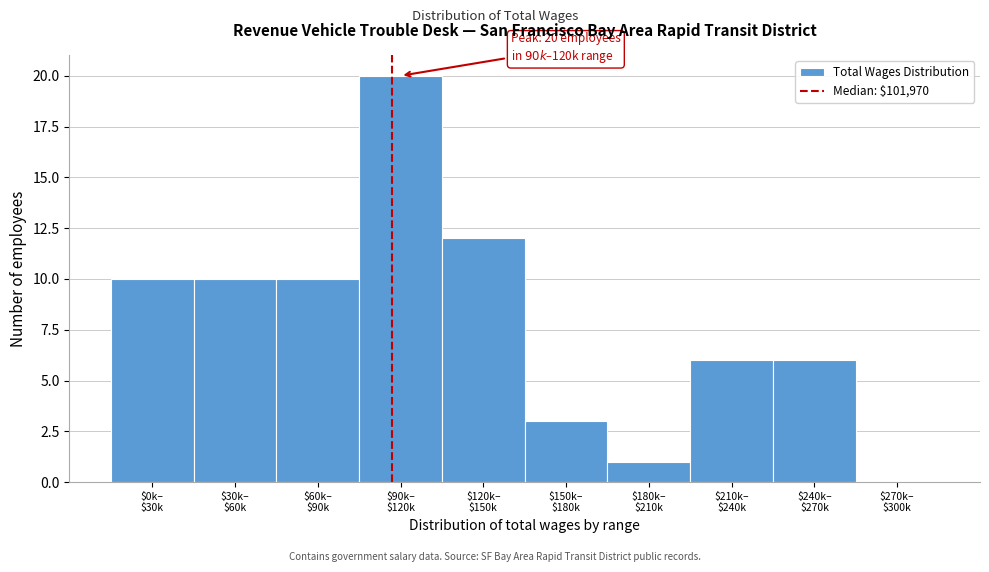

What is the sum of all values?

78